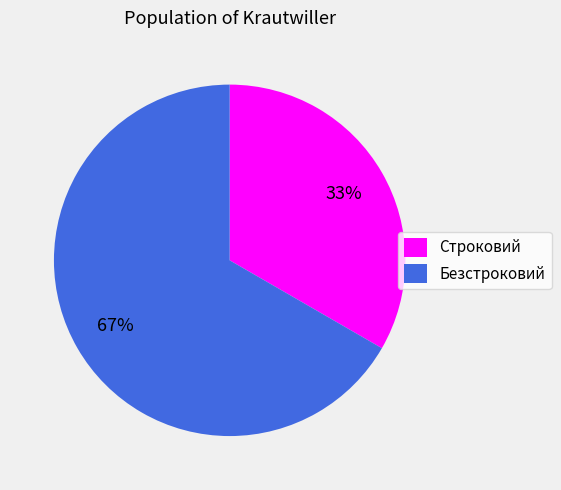

Which category has the biggest portion of the pie?

Безстроковий